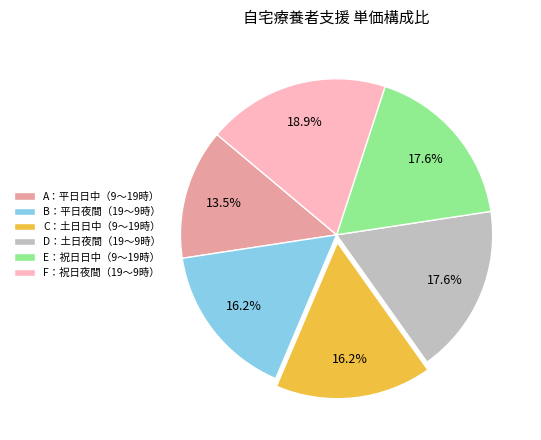

The A：平日日中（9～19時） slice represents 22% of the pie. True or false?

False